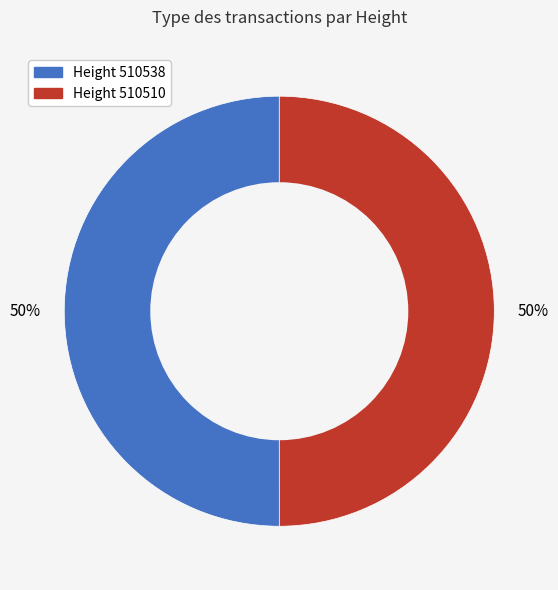

To the nearest percent, what is the average slice percentage?

50%